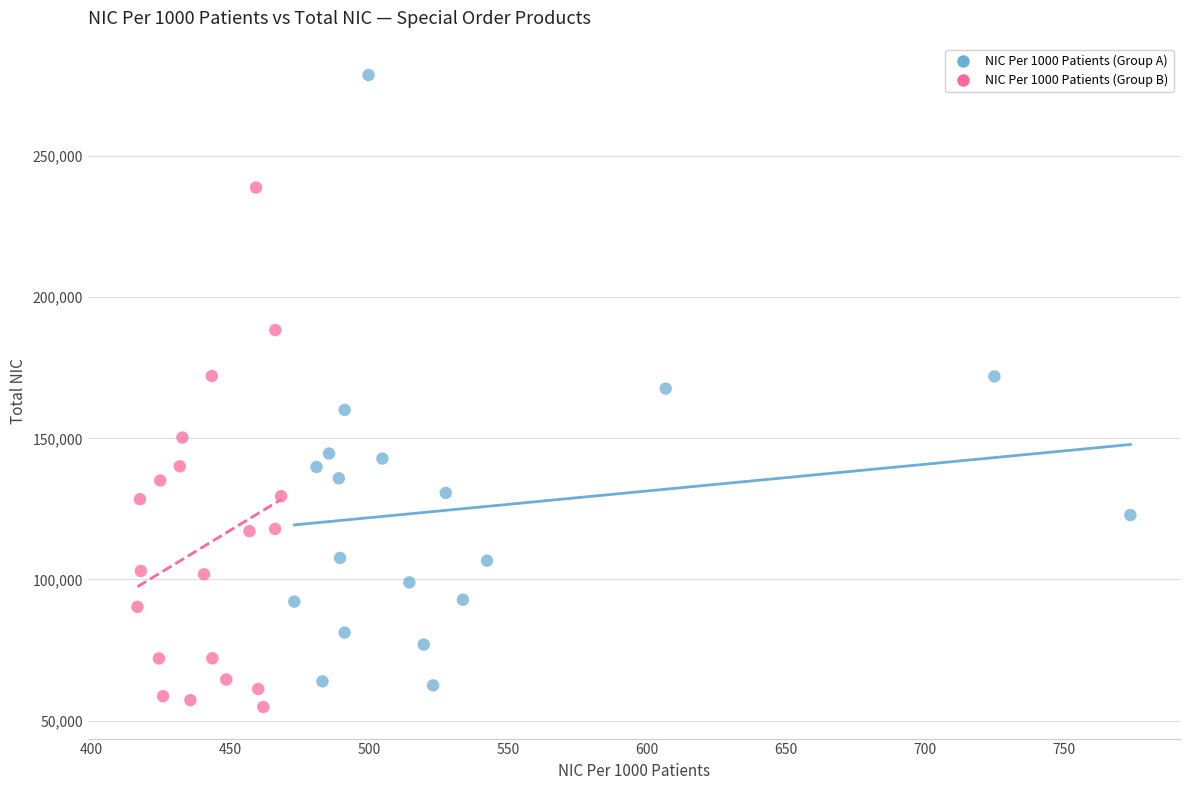

Which series has the largest Y range (max minus min)?

NIC Per 1000 Patients (Group A)